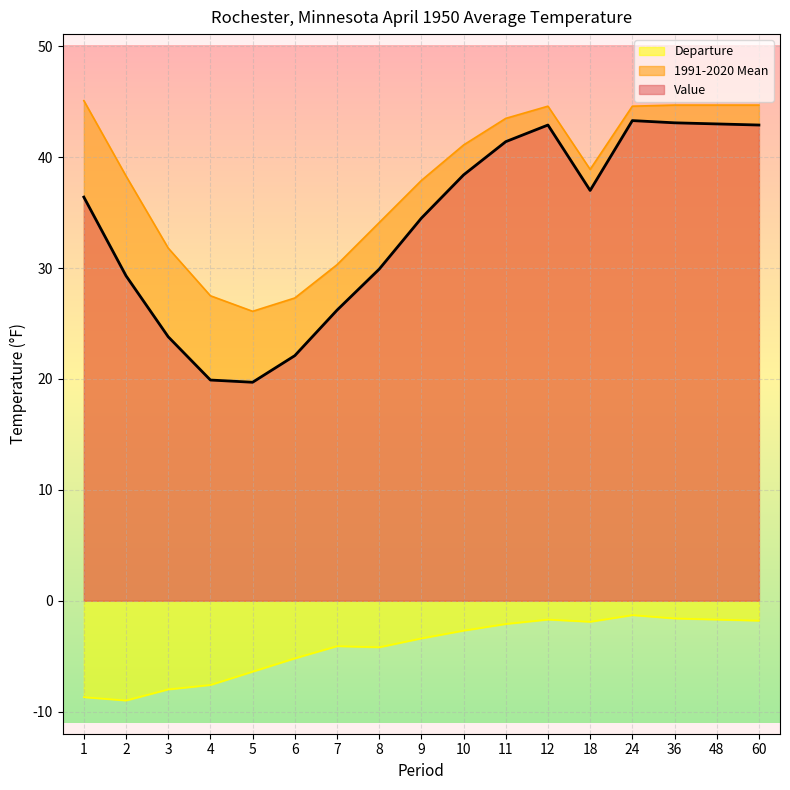

How many interior local valleys does the 1991-2020 Mean series have?

2